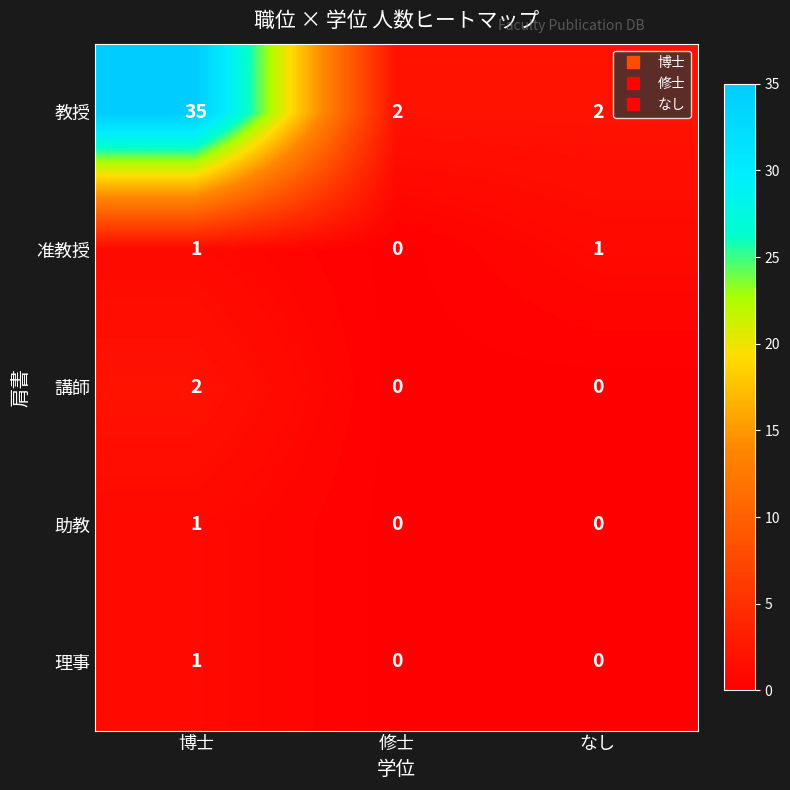

Which series has the largest range (max minus min)?

教授